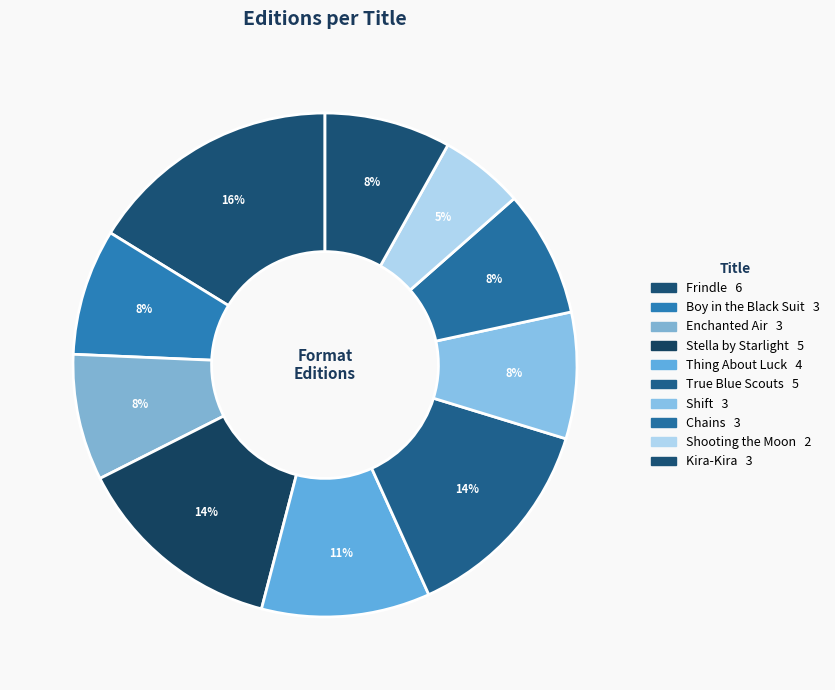

Count the number of slices in the pie.

10